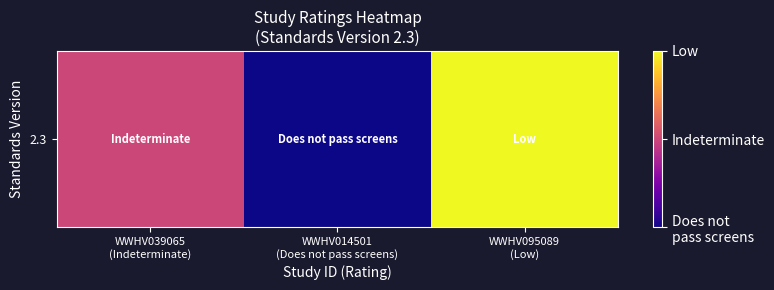

Count the values in the range 0 to 2.

3